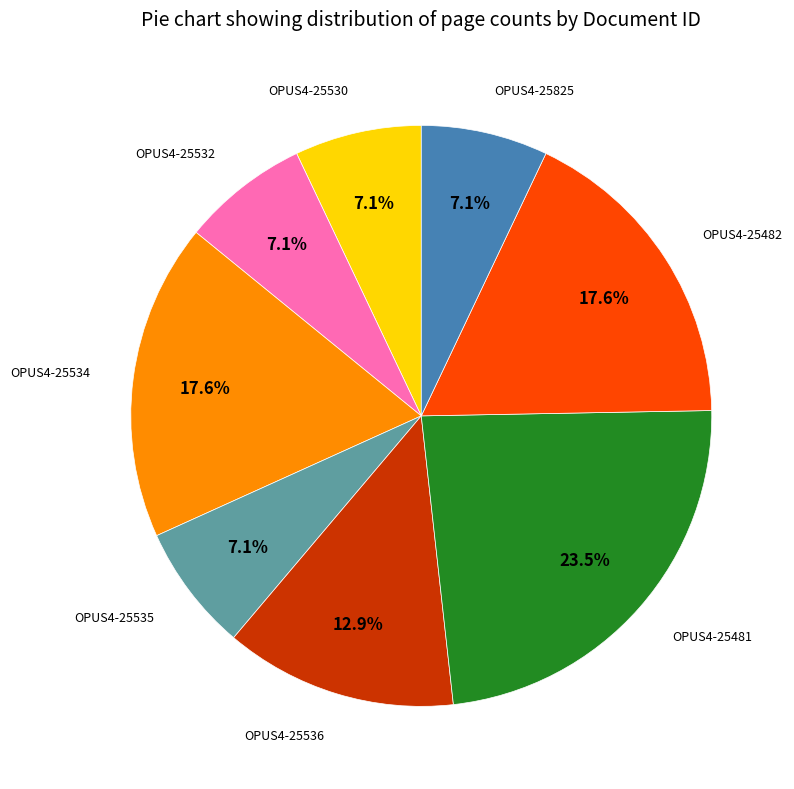

Is there any slice that represents more than half of the pie?

No